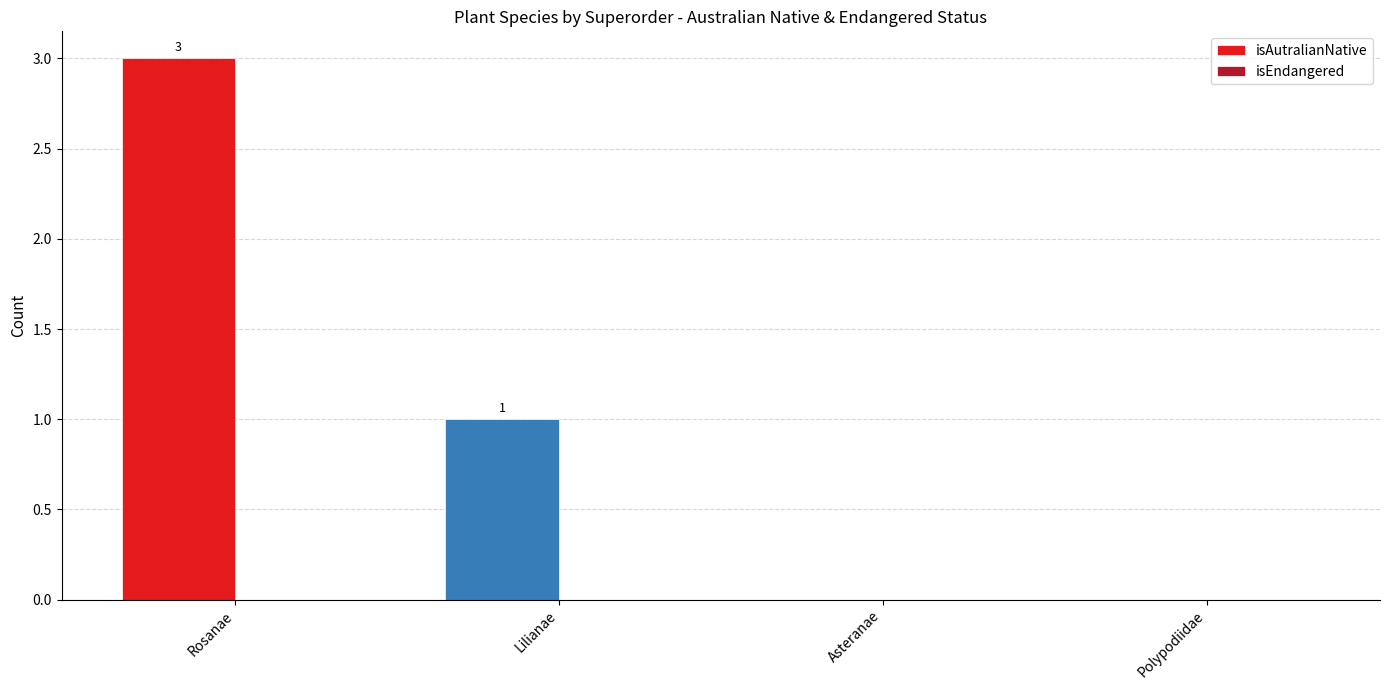

What is the ratio of the value at Rosanae to the value at Lilianae?

3.0